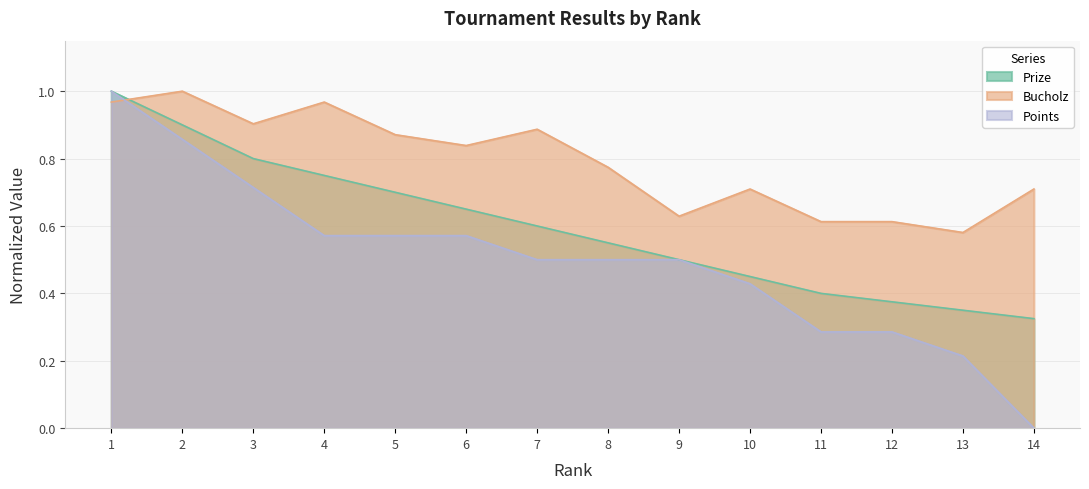

Count the Prize values in the range 0 to 1.

14